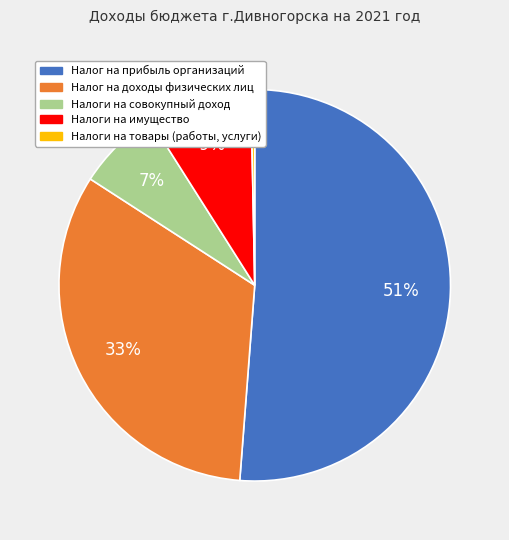

Rank the categories by value from highest to lowest.

Налог на прибыль организаций, Налог на доходы физических лиц, Налоги на имущество, Налоги на совокупный доход, Налоги на товары (работы, услуги)